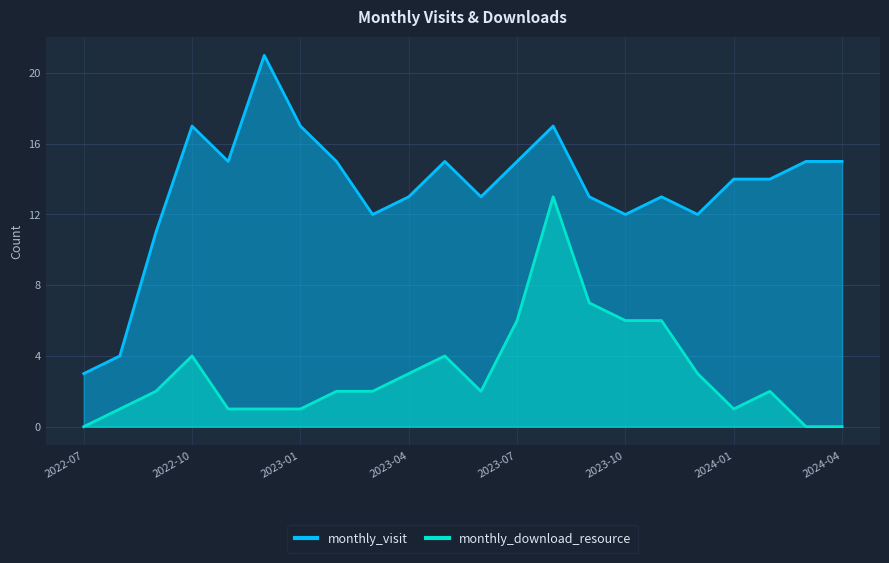

True or false: monthly_download_resource and monthly_visit cross at least once.

False